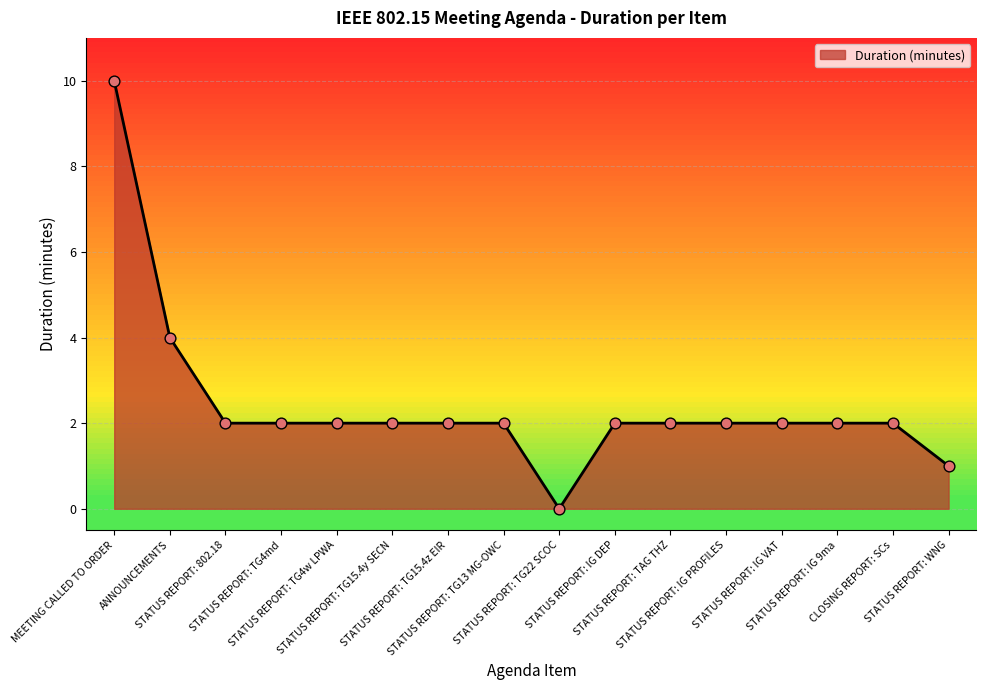

Approximately how many times larger is the value at STATUS REPORT: TG13 MG-OWC compared to STATUS REPORT: TG4md?

1.0